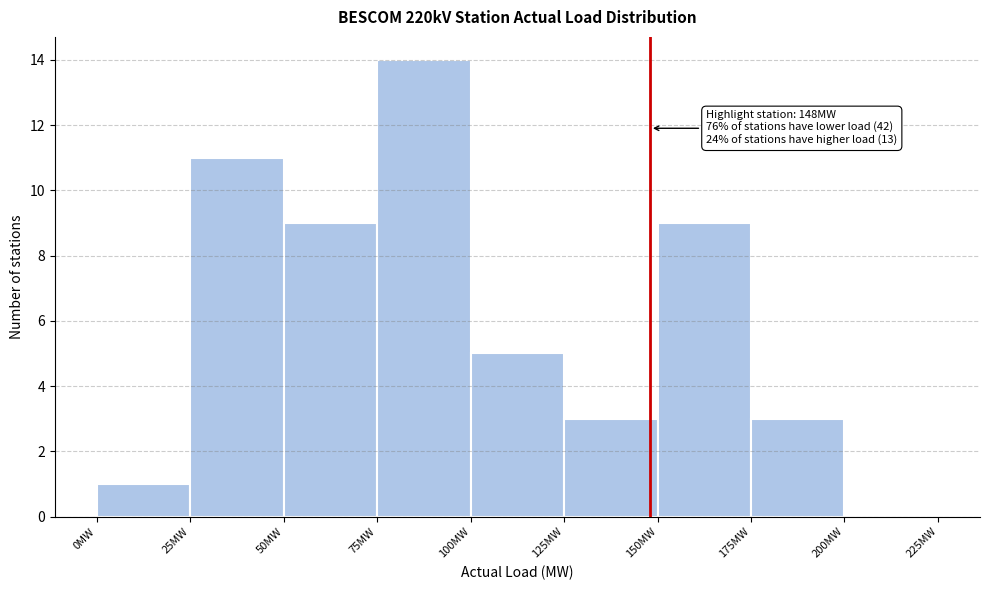

Over which range of the x-axis is the bar tallest?

75 to 100